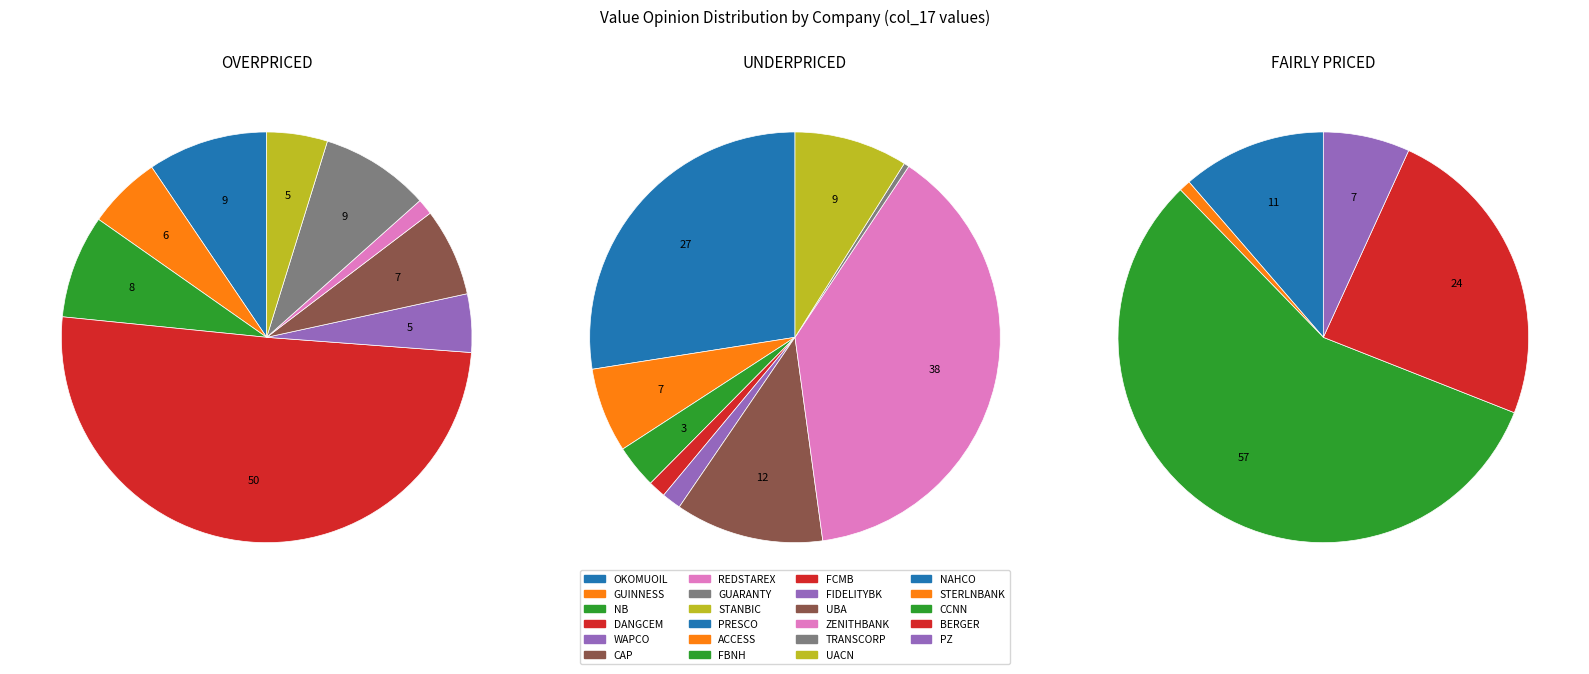

What percentage is the UNDERPRICED slice, to the nearest percent?

40%